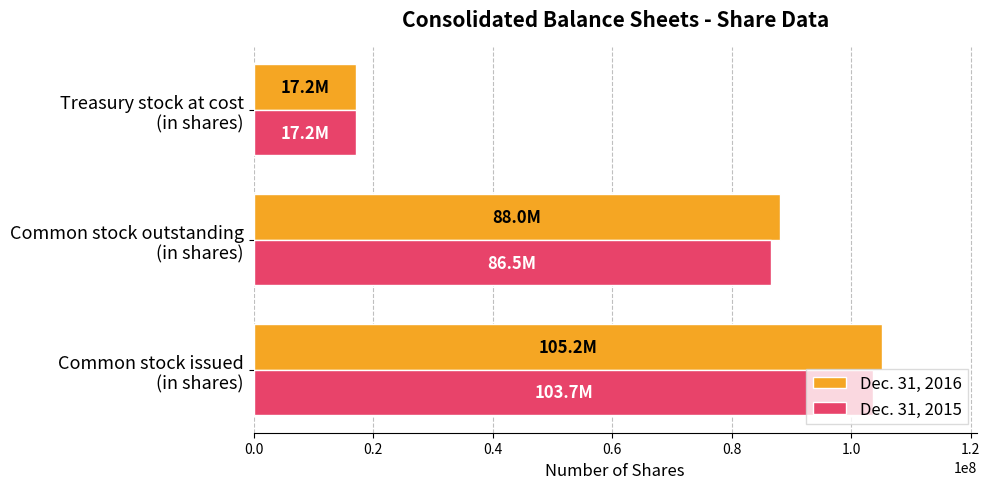

How many data points does each series have?

3